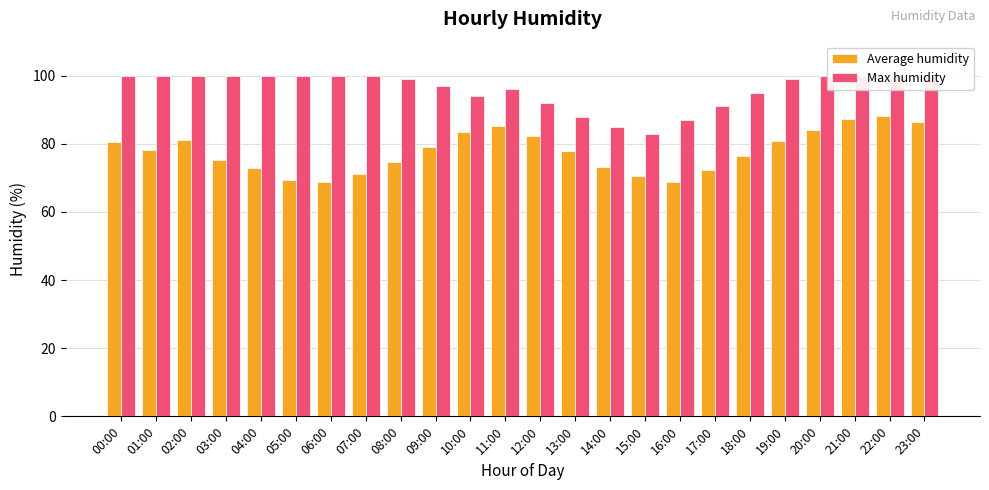

What is the smallest value displayed?

68.7